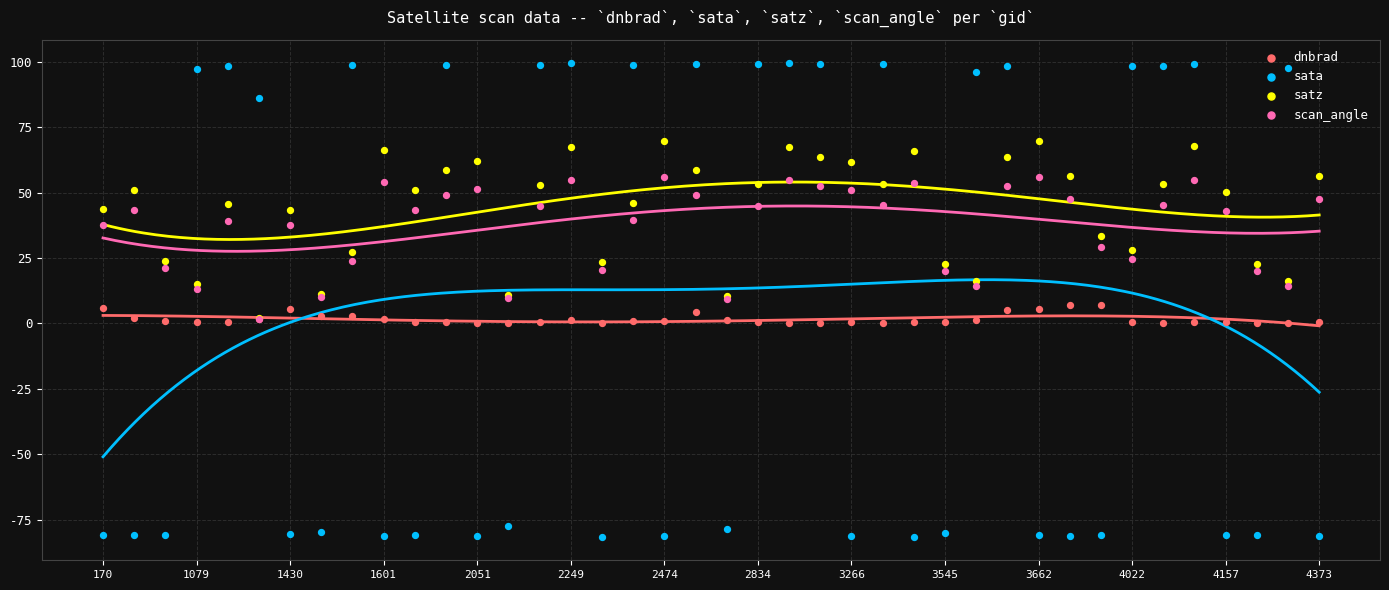

Which series contains the highest Y value?

sata